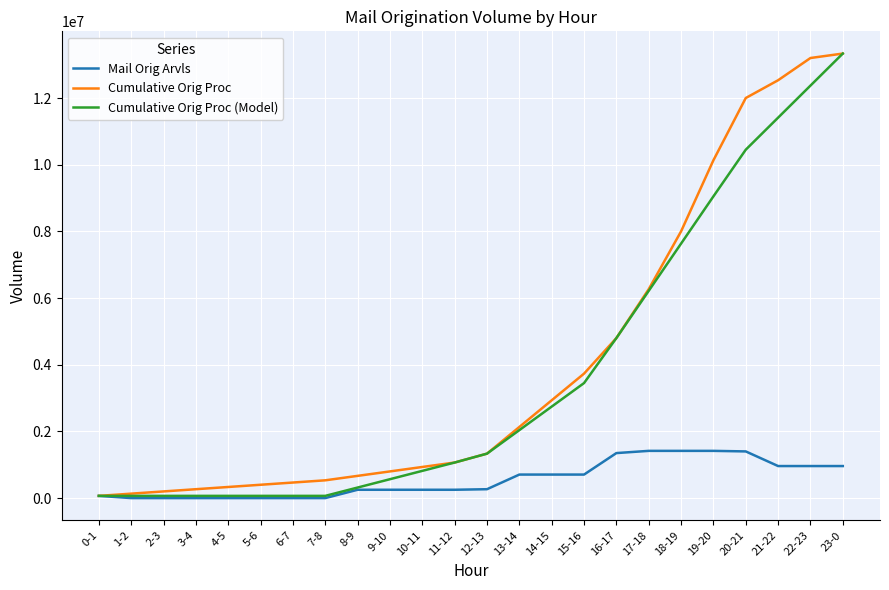

What is the average value of the Mail Orig Arvls series?

555555.5